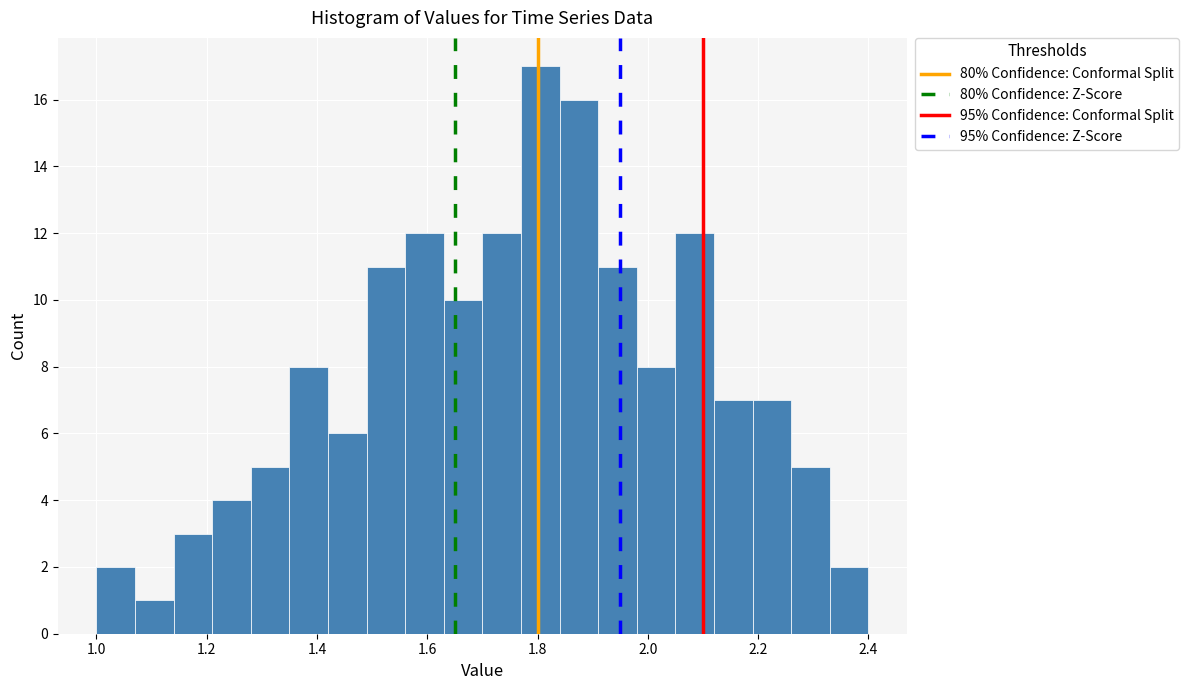

Around what value on the x-axis is the tallest bar? Give the approximate position of its centre, as read against the axis.

1.80